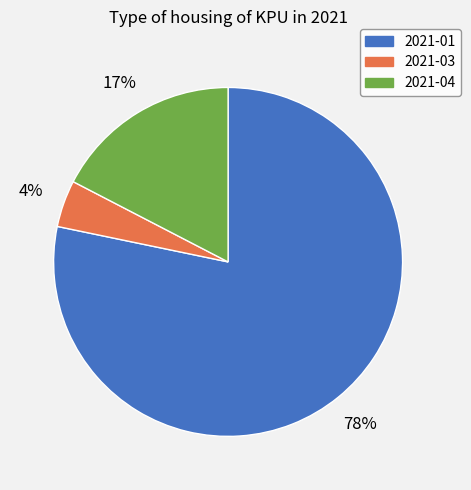

Rank the categories by value from lowest to highest.

2021-03, 2021-04, 2021-01